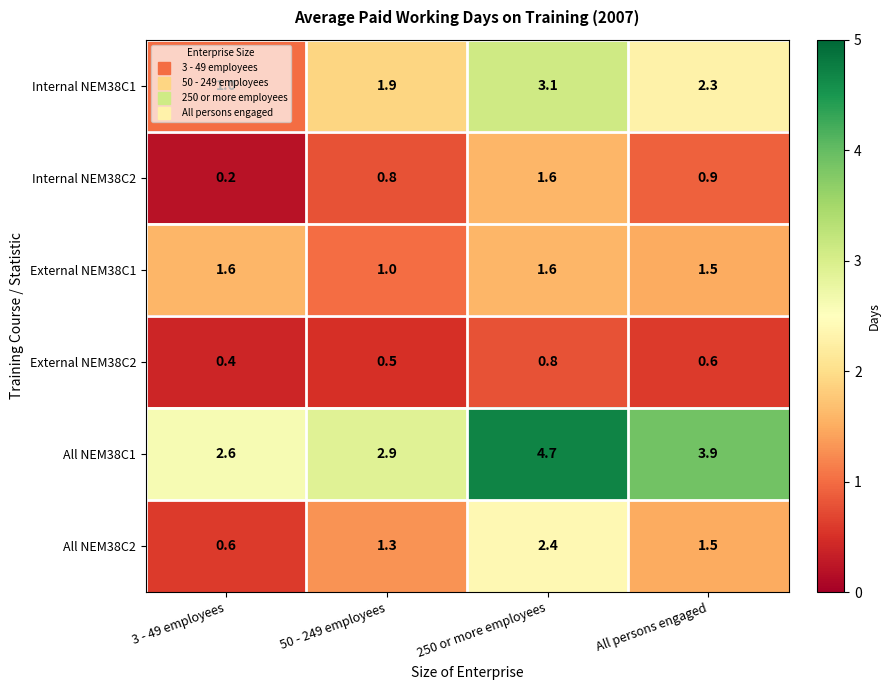

At 50 - 249 employees, list the series in order from largest to smallest.

All NEM38C1, Internal NEM38C1, All NEM38C2, External NEM38C1, Internal NEM38C2, External NEM38C2